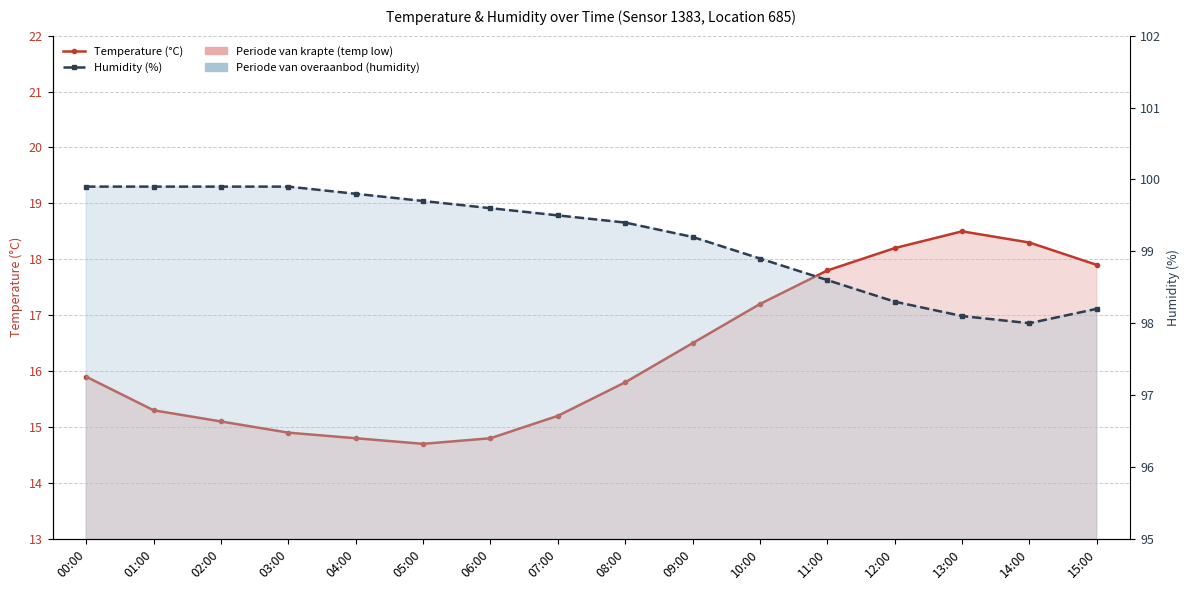

Rank the series by their average value, from highest to lowest.

Humidity (%), Temperature (°C)